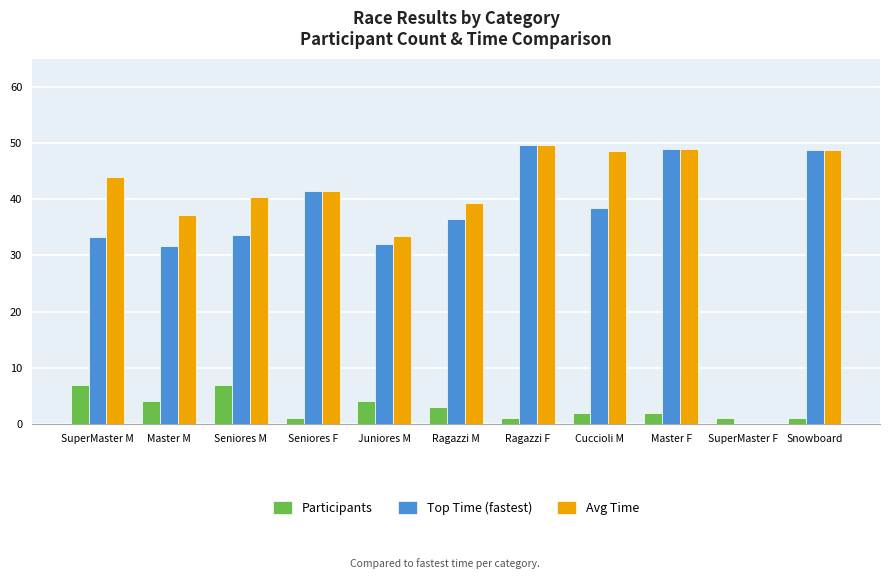

What is the maximum value for Avg Time?

49.7